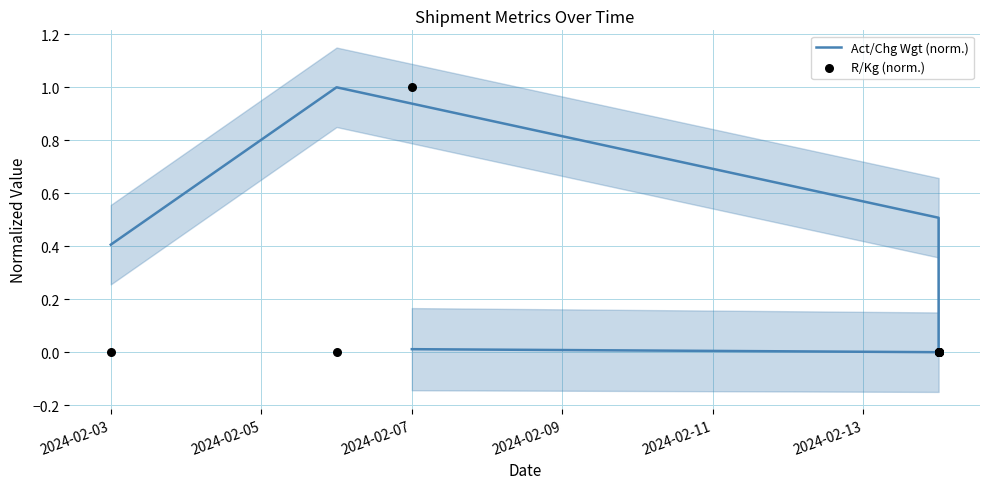

What is the total value across all series at 2024-02-05?

1.0